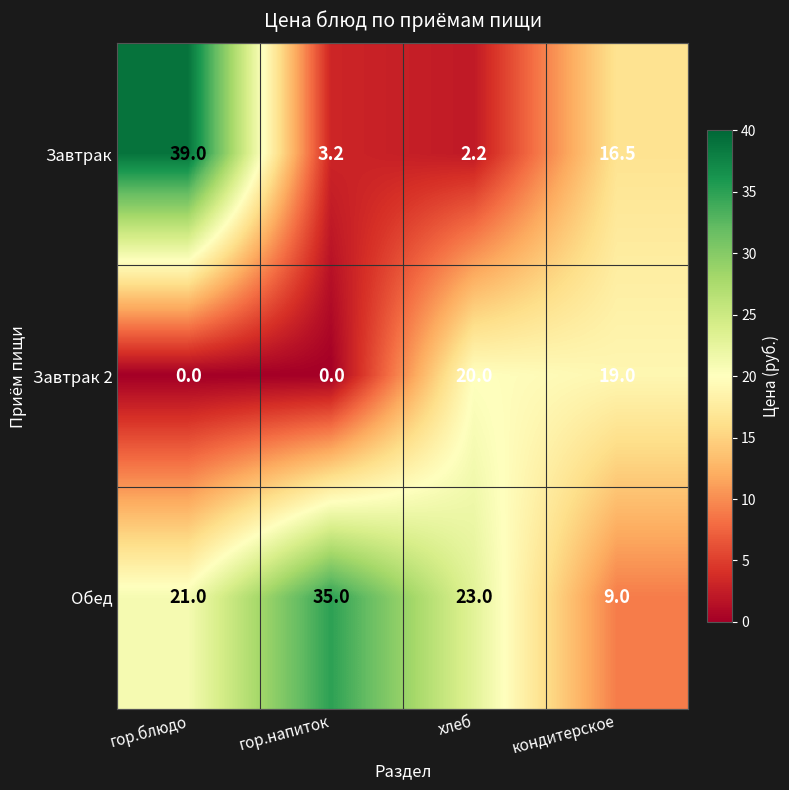

What is the total value across all series at гор.блюдо?

60.0